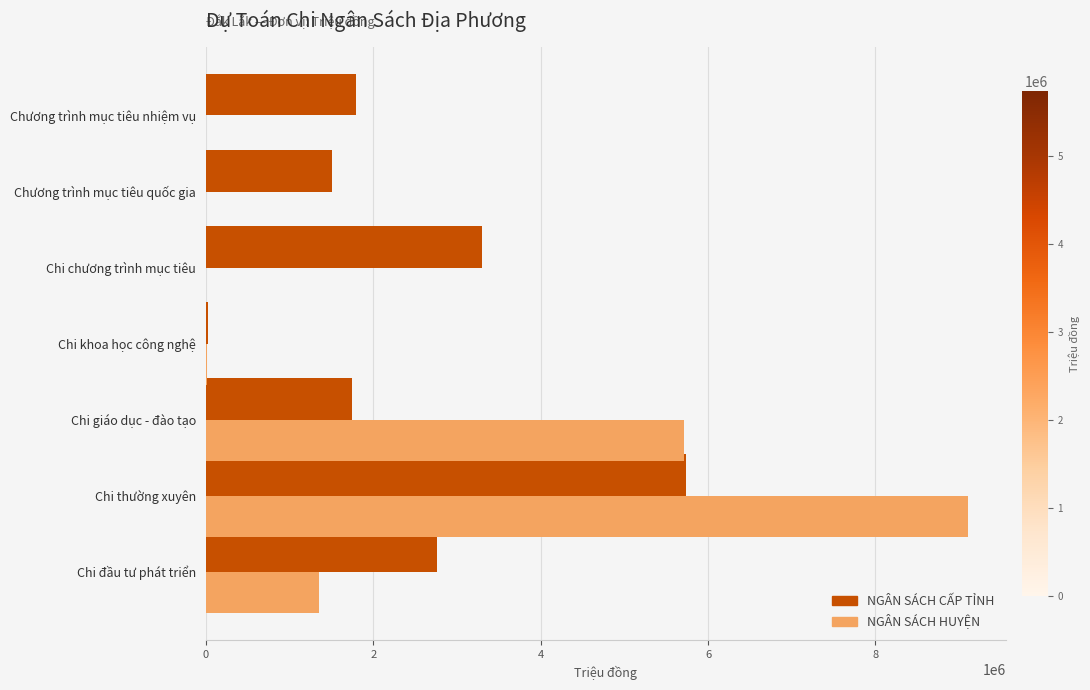

What is the sum of all NGÂN SÁCH CẤP TỈNH values?

16863413